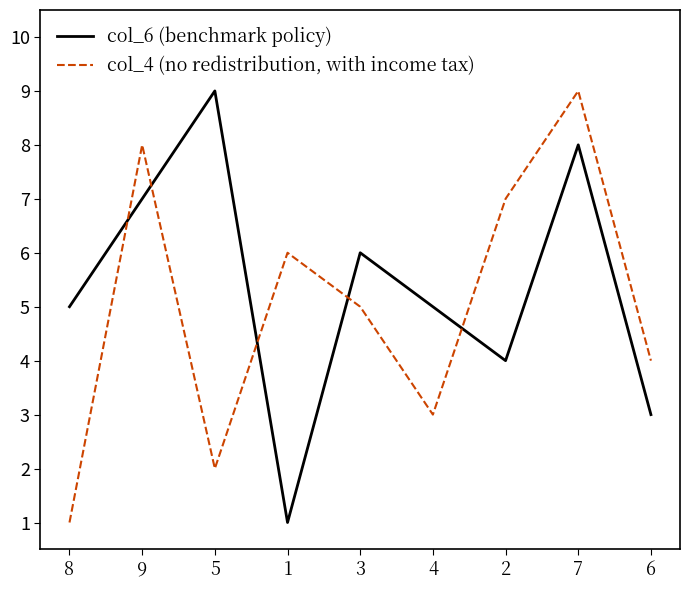

After their last crossing, which series has the higher values: col_6 (benchmark policy) or col_4 (no redistribution, with income tax)?

col_4 (no redistribution, with income tax)